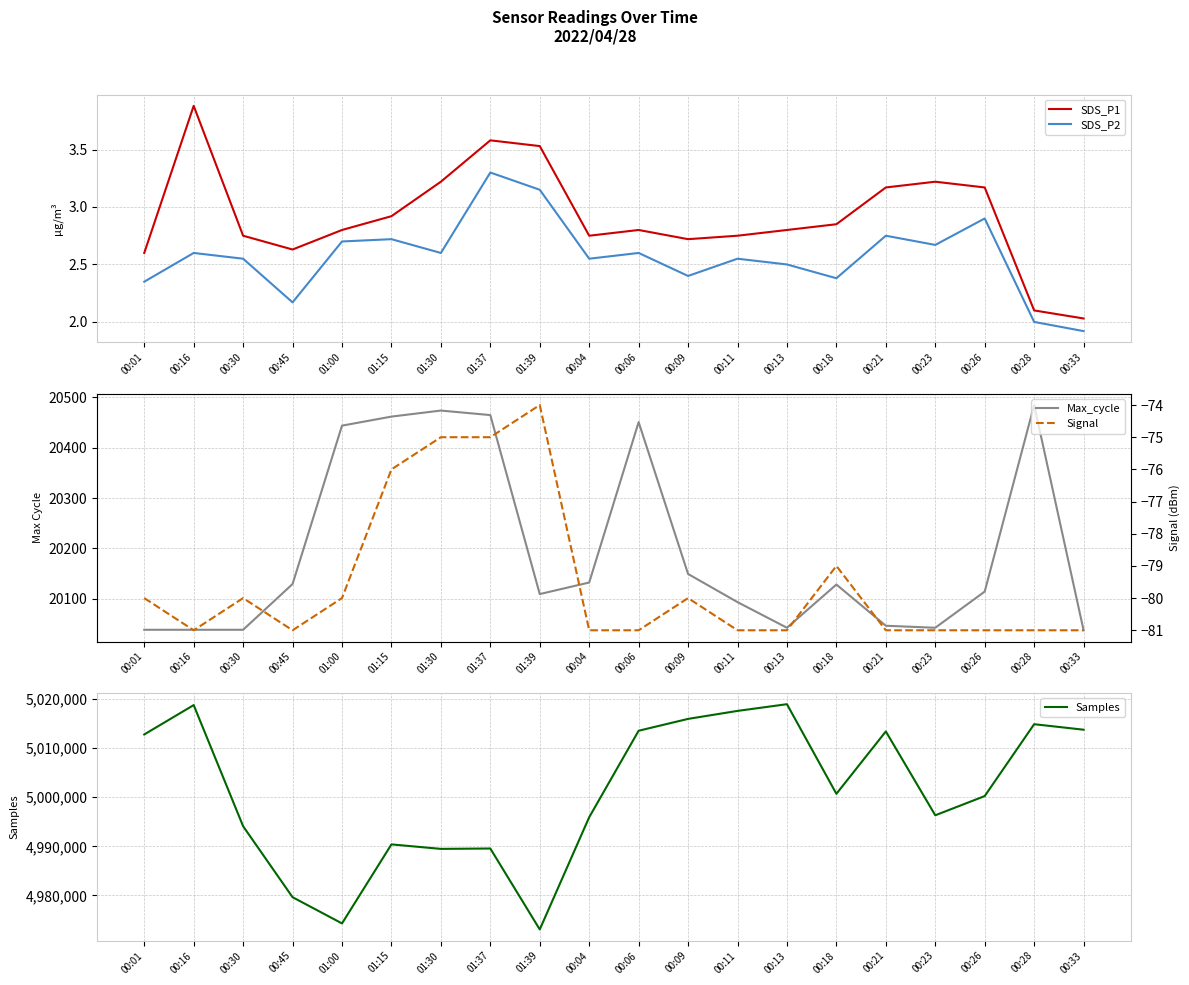

Is it true that Signal equals -81.0 at 00:13?

True